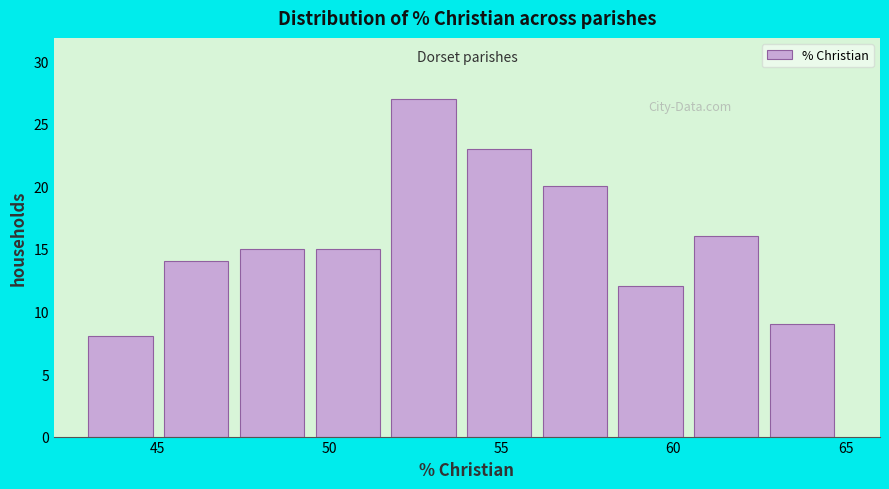

Which range on the x-axis has the tallest bar?

51.8 to 54.0